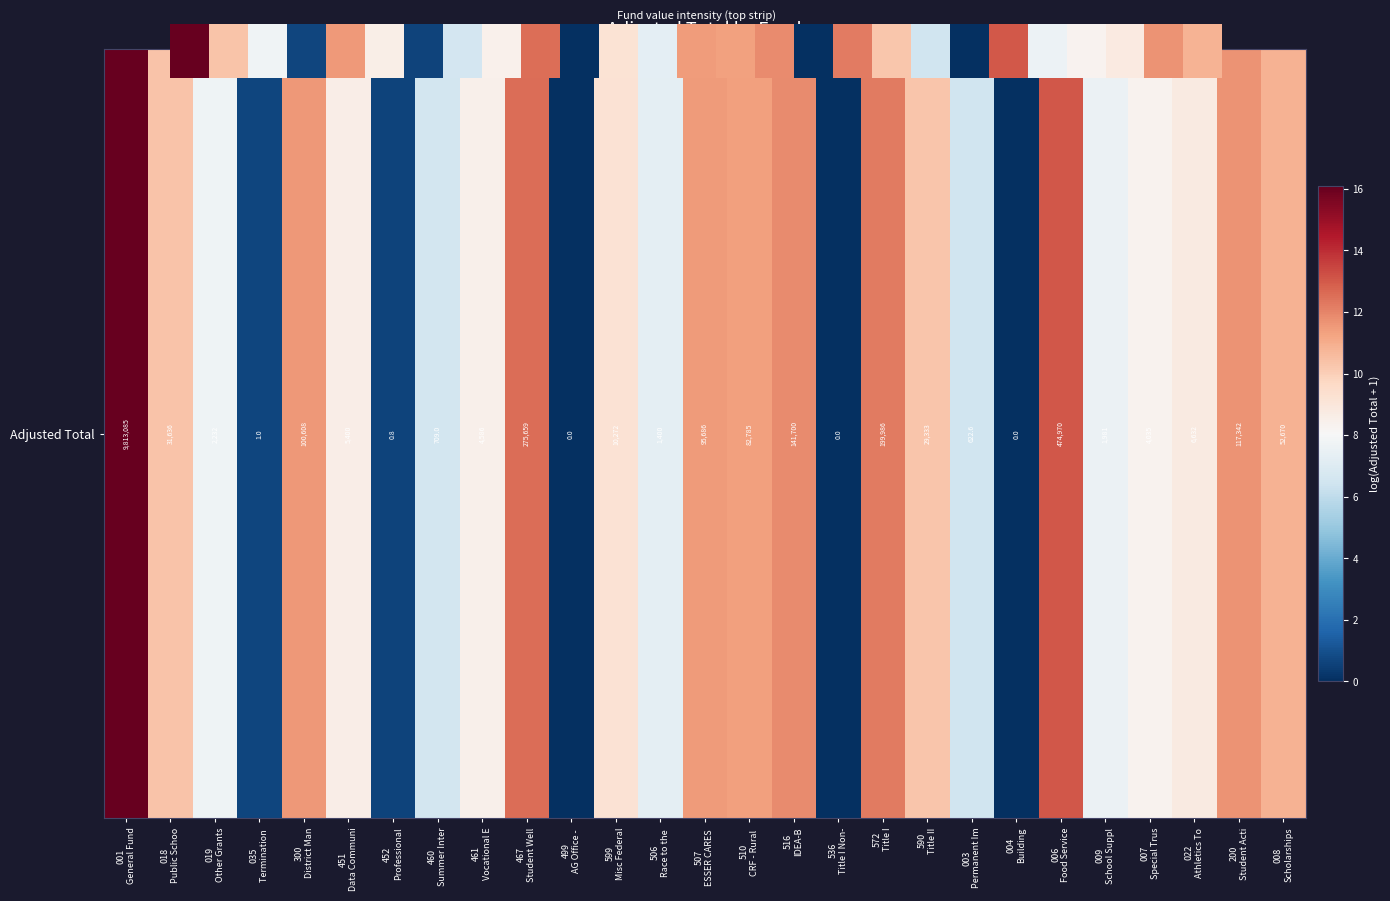

How many series are shown in this chart?

1